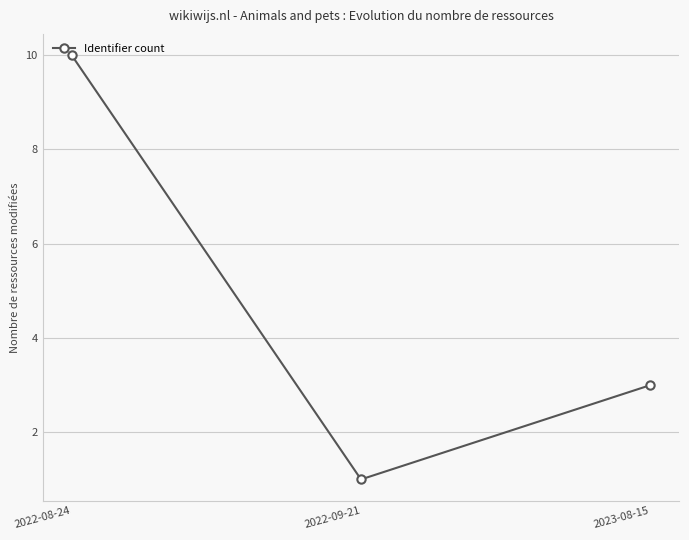

How many data points does each series have?

3